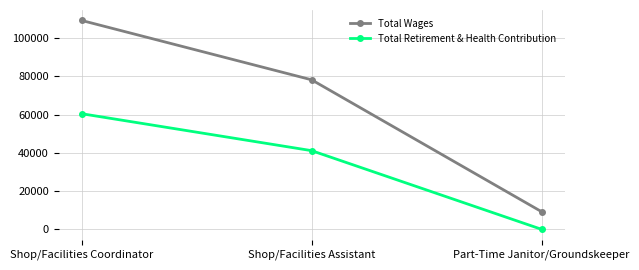

What are all the series names shown in the legend?

Total Wages, Total Retirement & Health Contribution